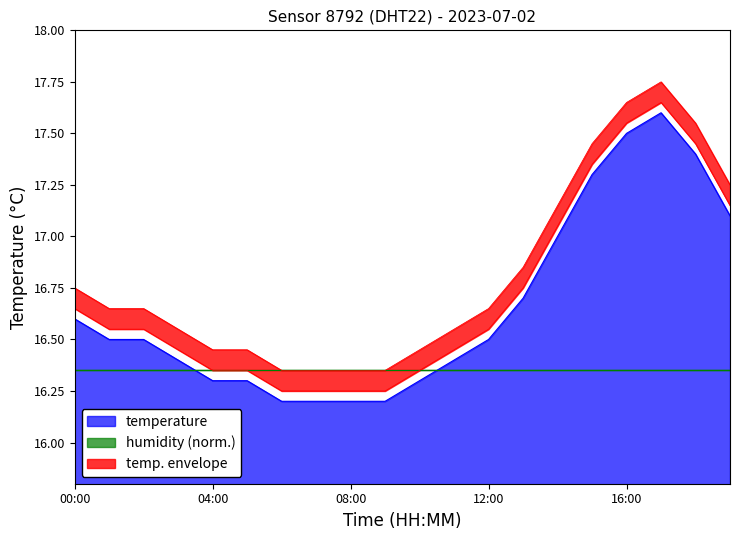

What position from the left is 02:00?

3